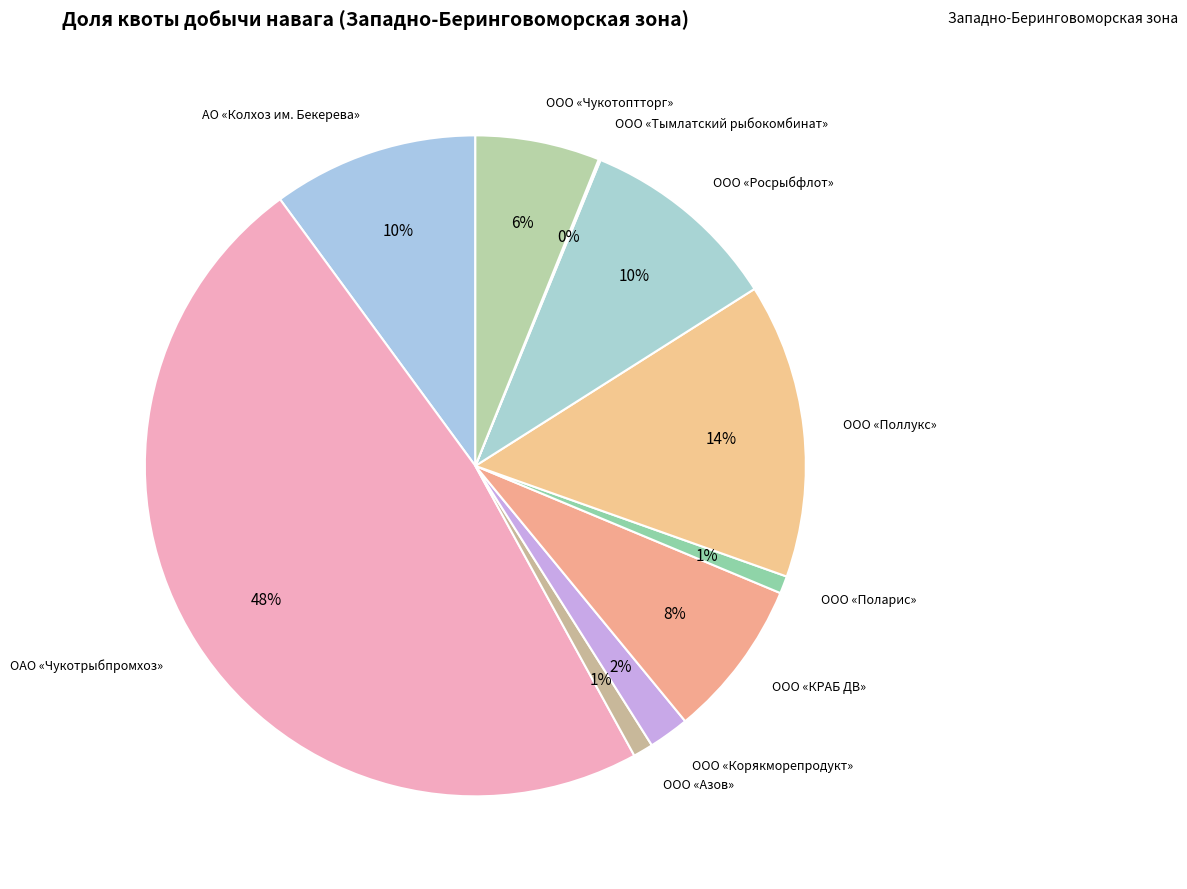

Is it true that ООО «Азов» is 11% of the pie?

False